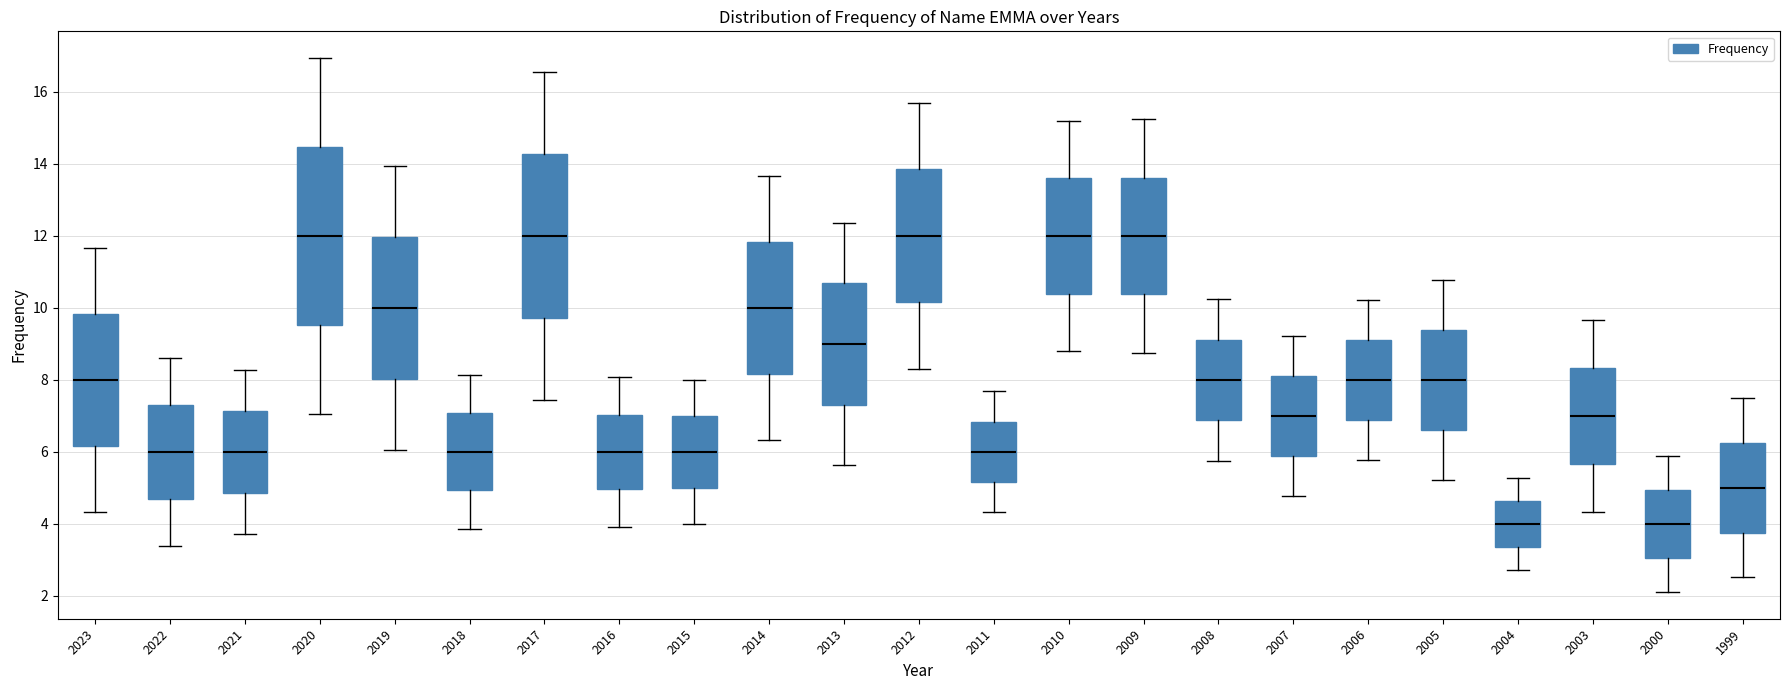

Where does the median line of the box at x = 1999 sit on the y-axis? The values are not printed on the chart, so give them approximately, as read against the axis.

5.0